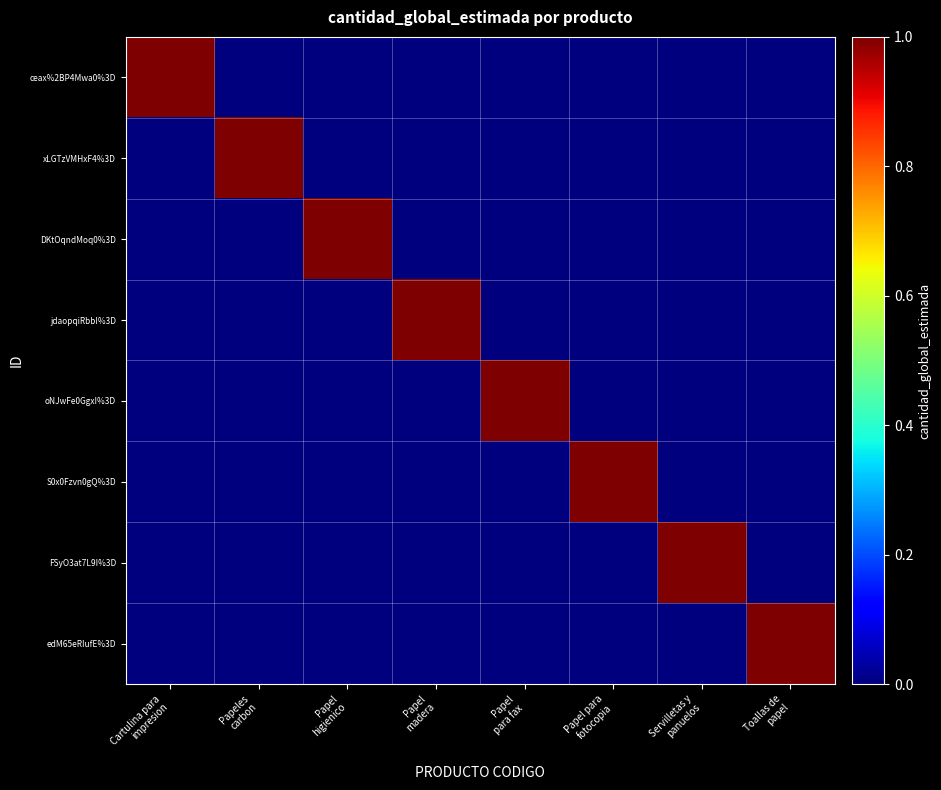

At how many categories does at least one series exceed 0?

8